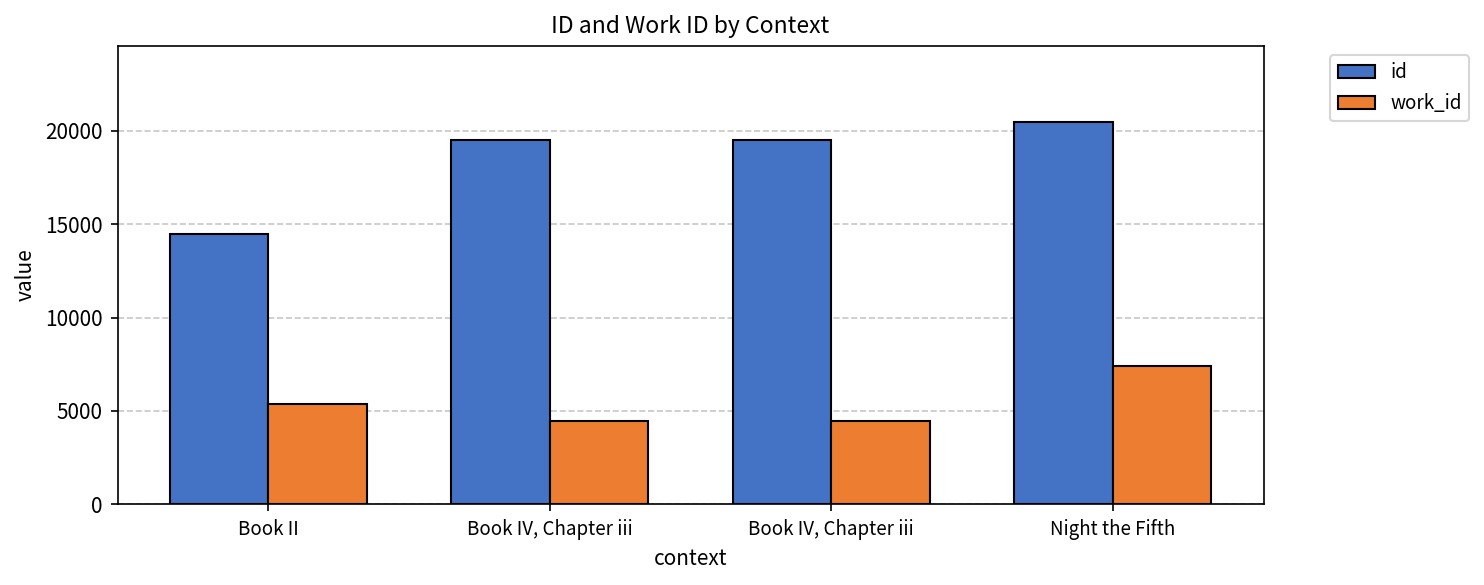

What is the difference between the second highest and minimum values in the work_id series?

891